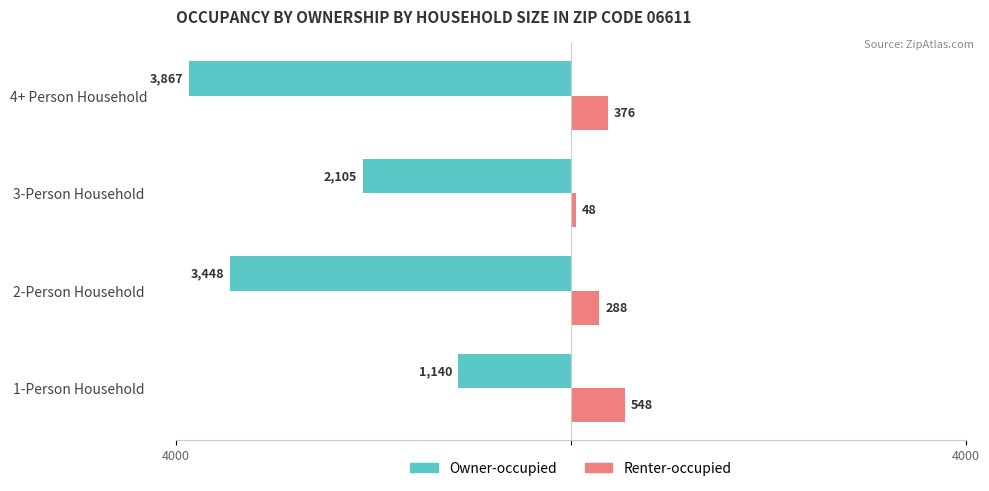

Rank the series by their average value, from highest to lowest.

Renter-occupied, Owner-occupied